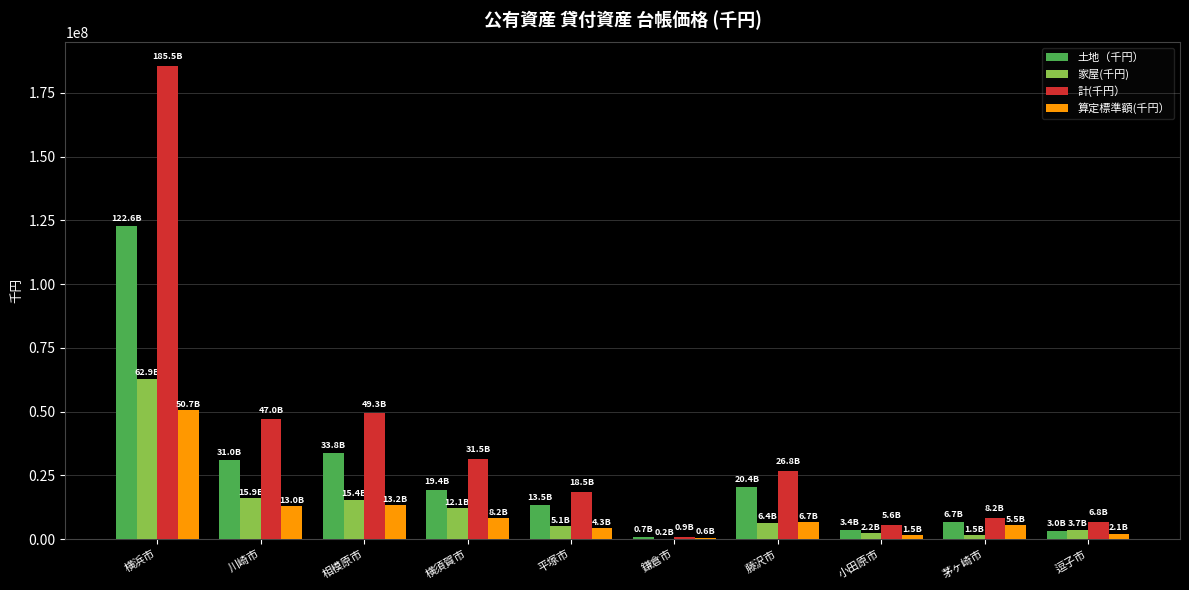

Are the bars horizontal?

No